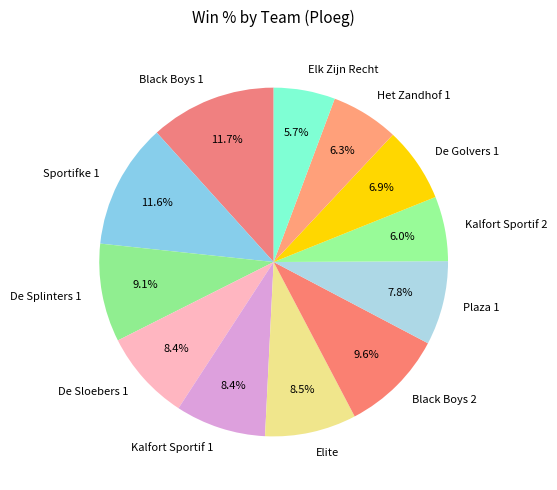

Is there a majority slice in this chart?

No